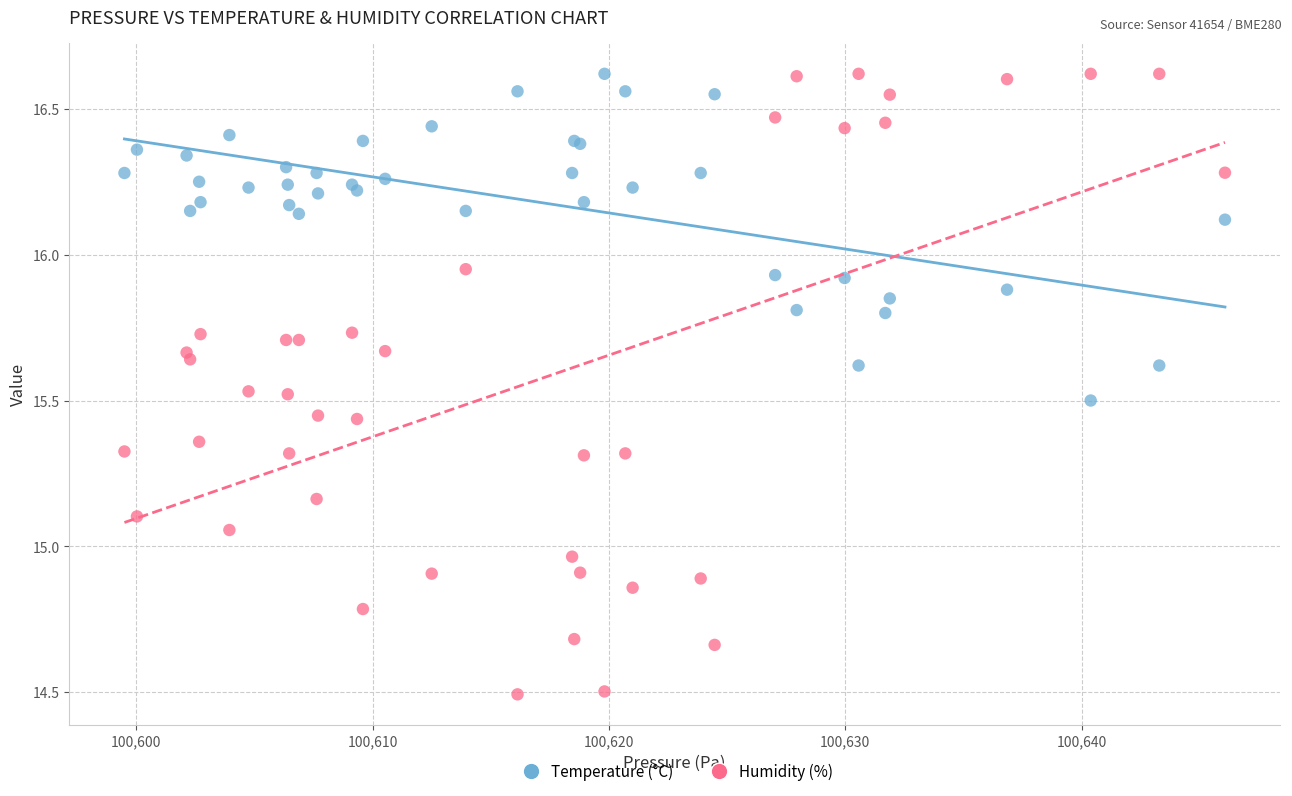

Which series contains the lowest Y value?

Humidity (%)